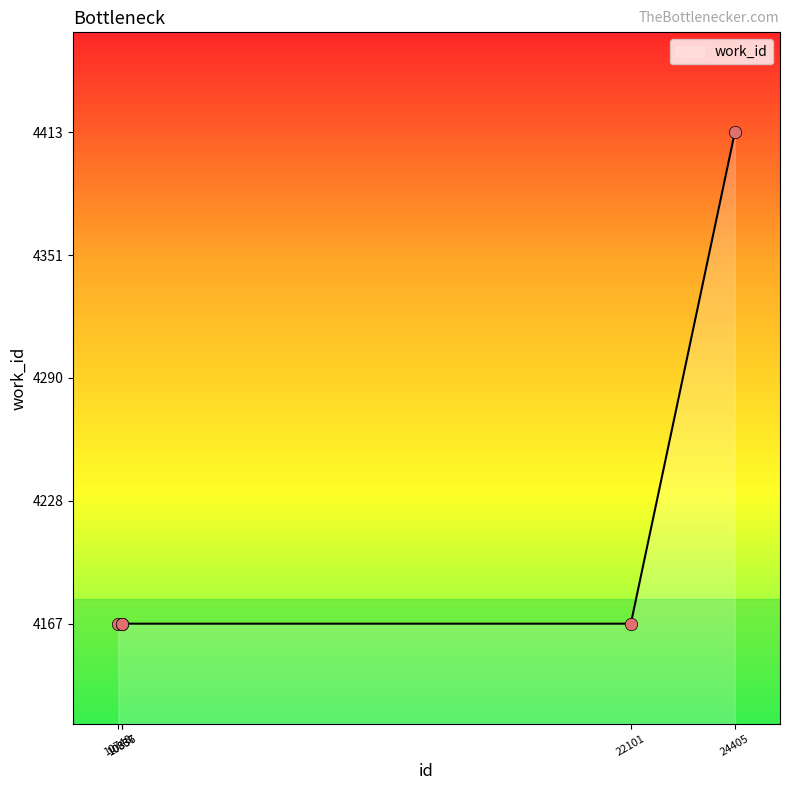

True or false: the data has more than 2 interior local peaks.

False